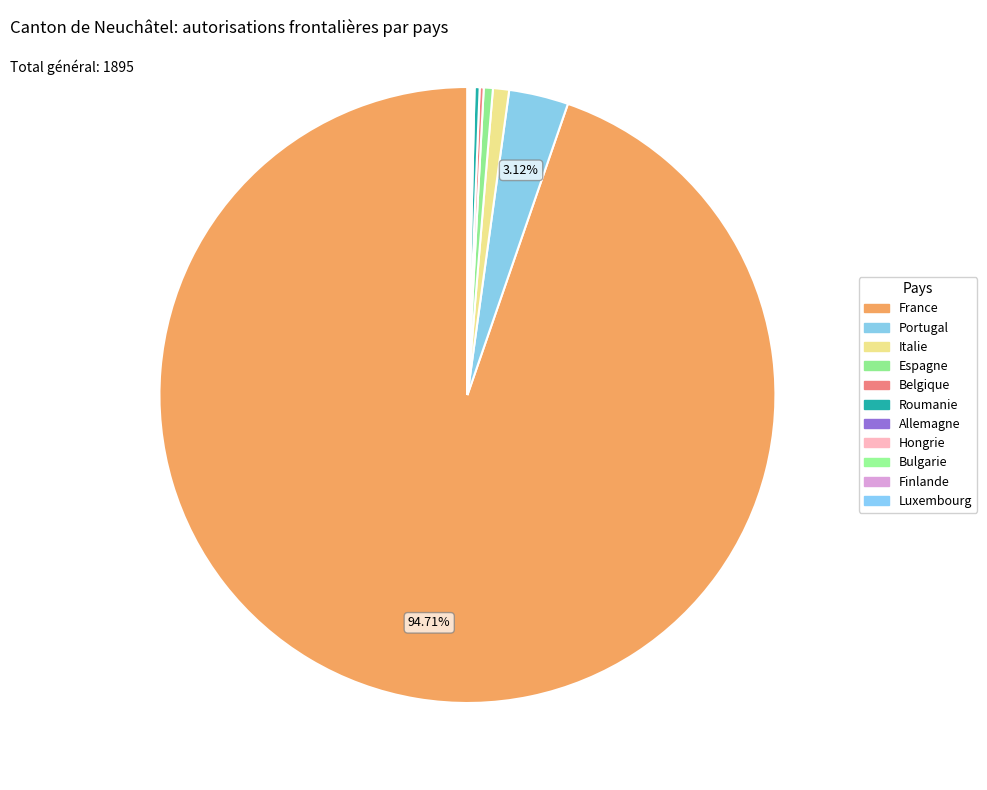

How many slices are in this pie chart?

11